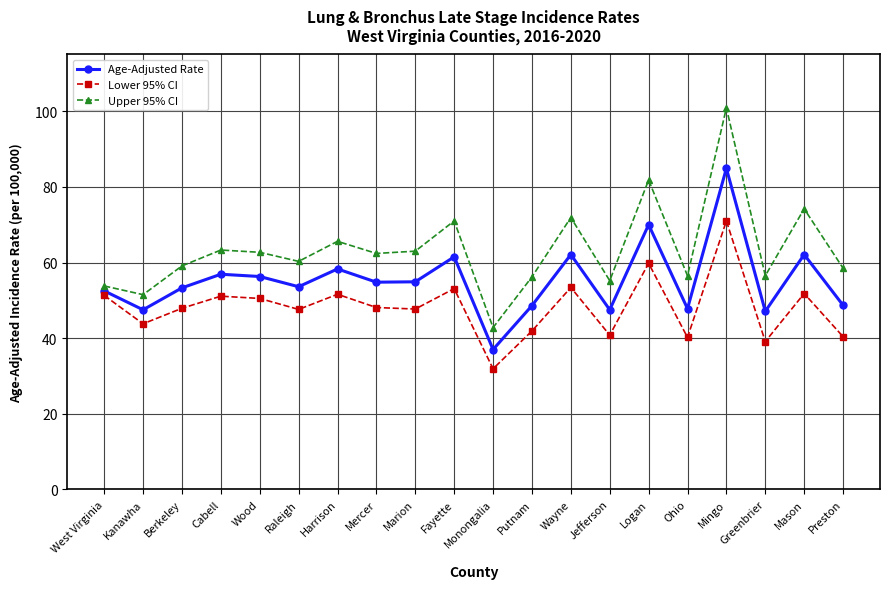

True or false: Age-Adjusted Rate and Lower 95% CI cross at least once.

False